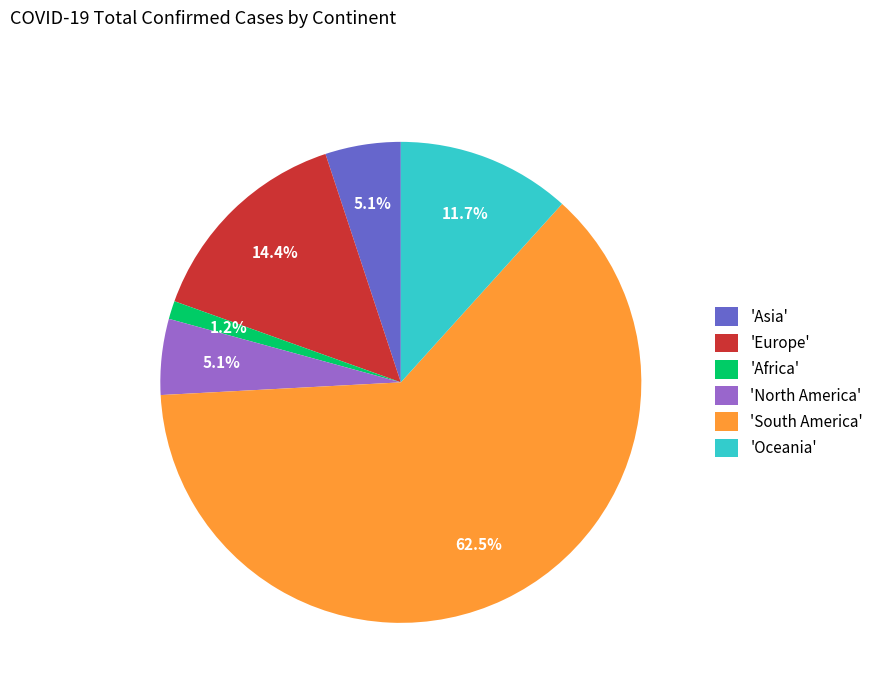

To the nearest percent, what is the average slice percentage?

17%